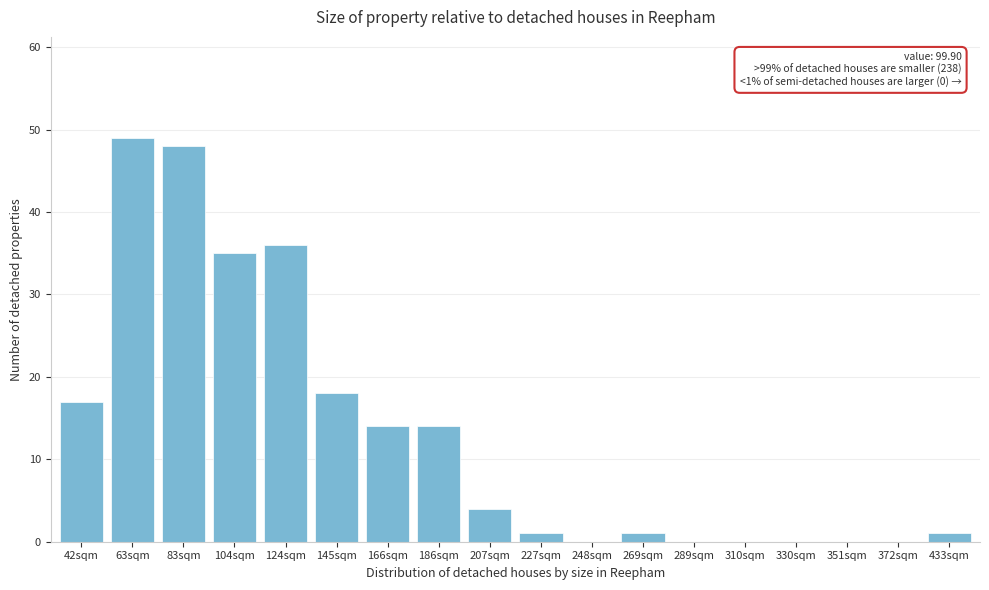

Reading left to right, list all the values displayed in this chart.

42sqm=17	63sqm=49	83sqm=48	104sqm=35	124sqm=36	145sqm=18	166sqm=14	186sqm=14	207sqm=4	227sqm=1	248sqm=0	269sqm=1	289sqm=0	310sqm=0	330sqm=0	351sqm=0	372sqm=0	433sqm=1